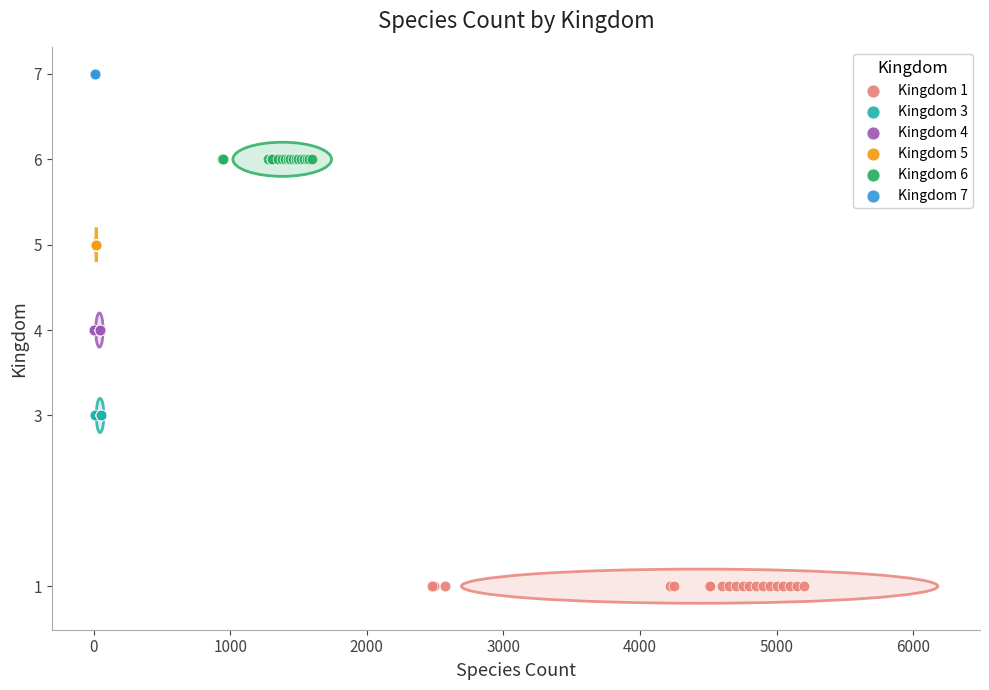

Which series reaches the maximum Y coordinate?

Kingdom 7